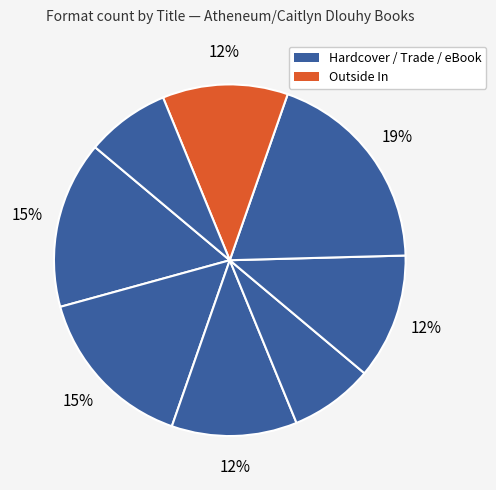

How many segments does this pie chart have?

8